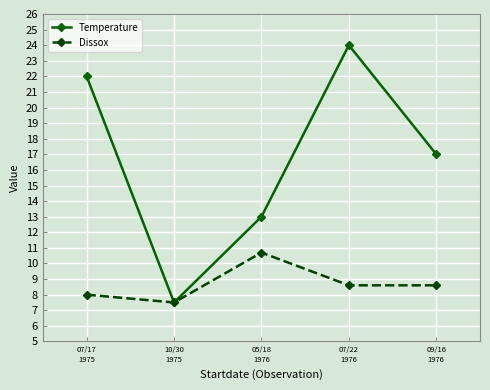

Reading left to right, what are all the values shown in this chart?

Temperature: 22.0	7.5	13.0	24.0	17.0
Dissox: 8.0	7.5	10.7	8.6	8.6